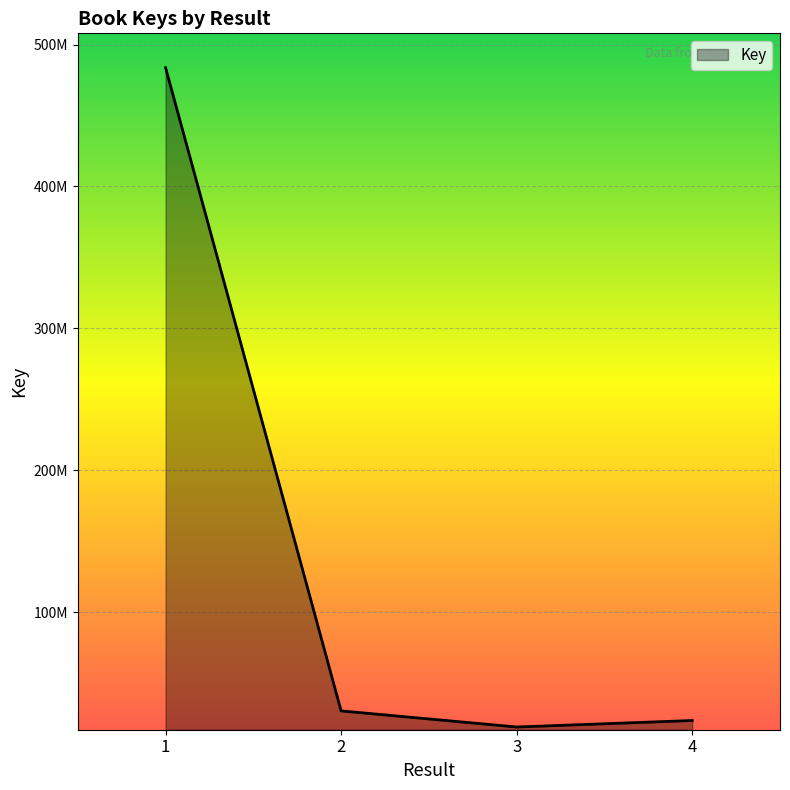

Does the chart have visible grid lines?

Yes